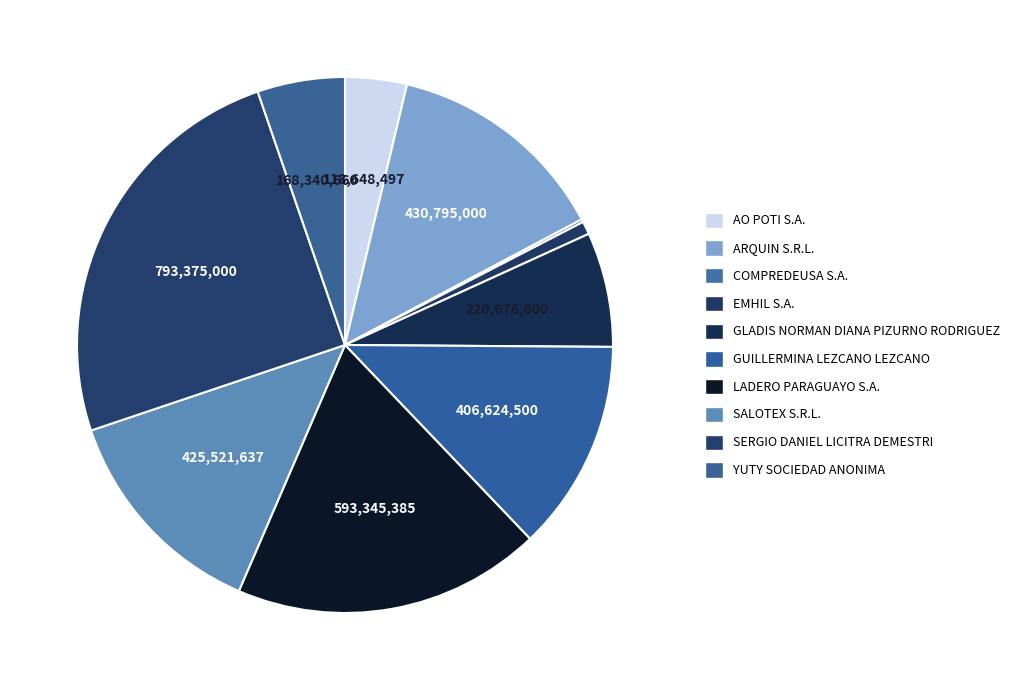

To the nearest percent, what is the combined percentage of EMHIL S.A. and SERGIO DANIEL LICITRA DEMESTRI?

26%